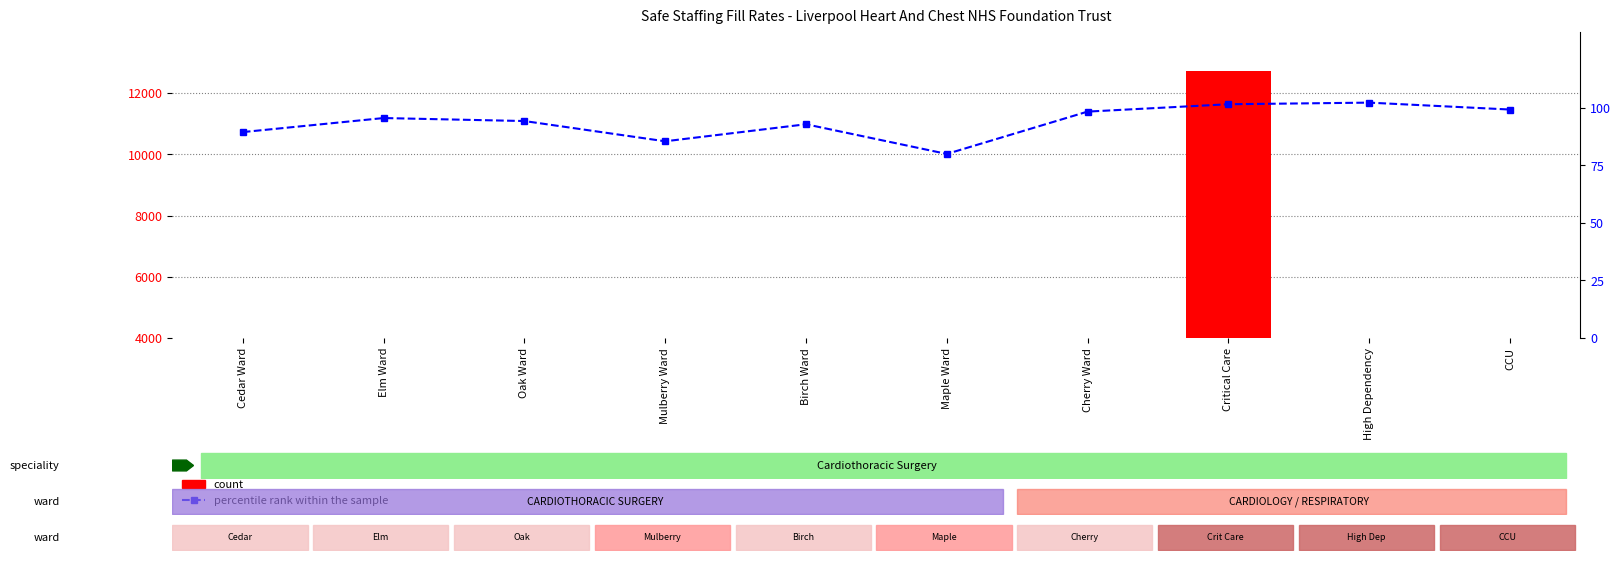

At which category is the sum across all series the highest?

Critical Care